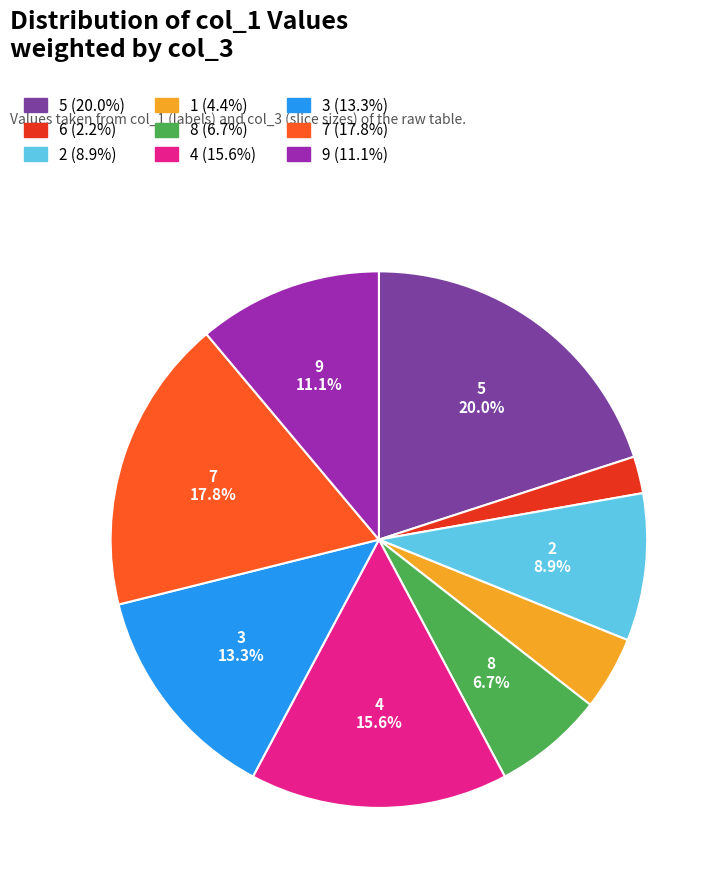

Is there any slice that represents more than half of the pie?

No